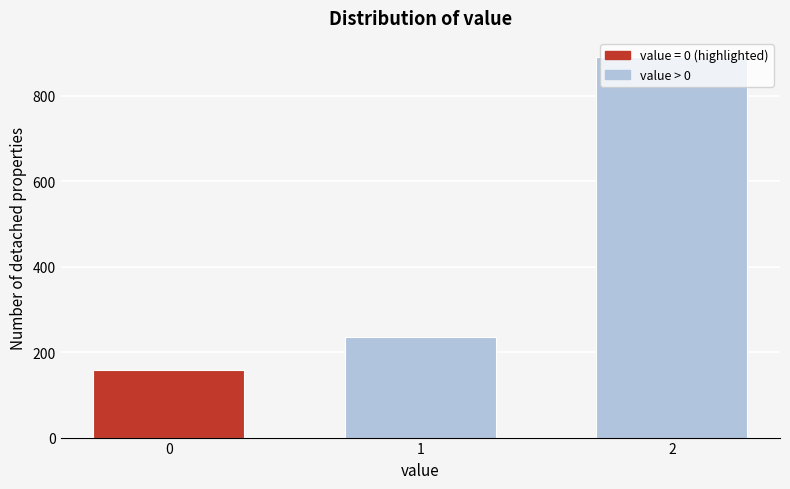

Rank the categories by value from highest to lowest.

2, 1, 0